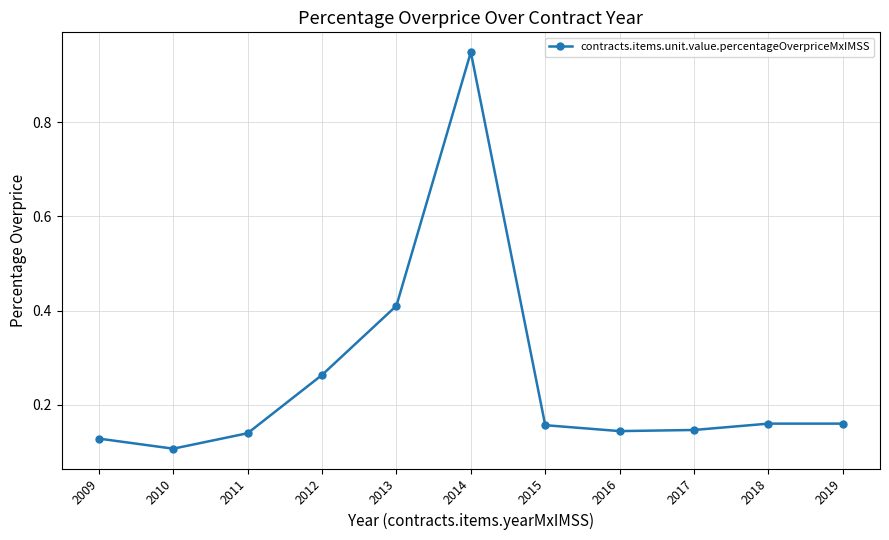

Where is the first local minimum?

2010